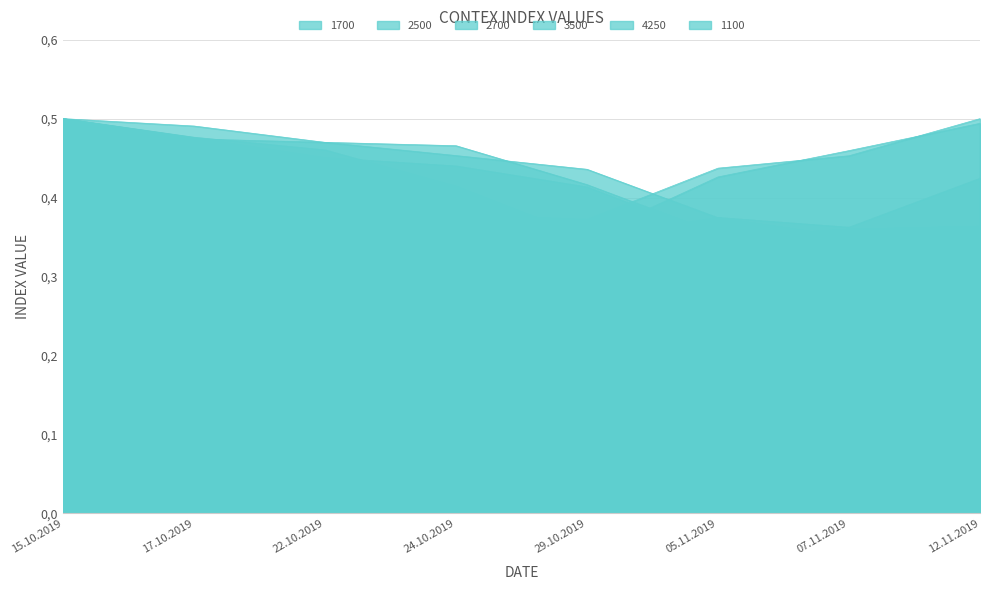

List the labels in order of 1700 value, smallest first.

15.10.2019, 17.10.2019, 22.10.2019, 29.10.2019, 24.10.2019, 05.11.2019, 07.11.2019, 12.11.2019